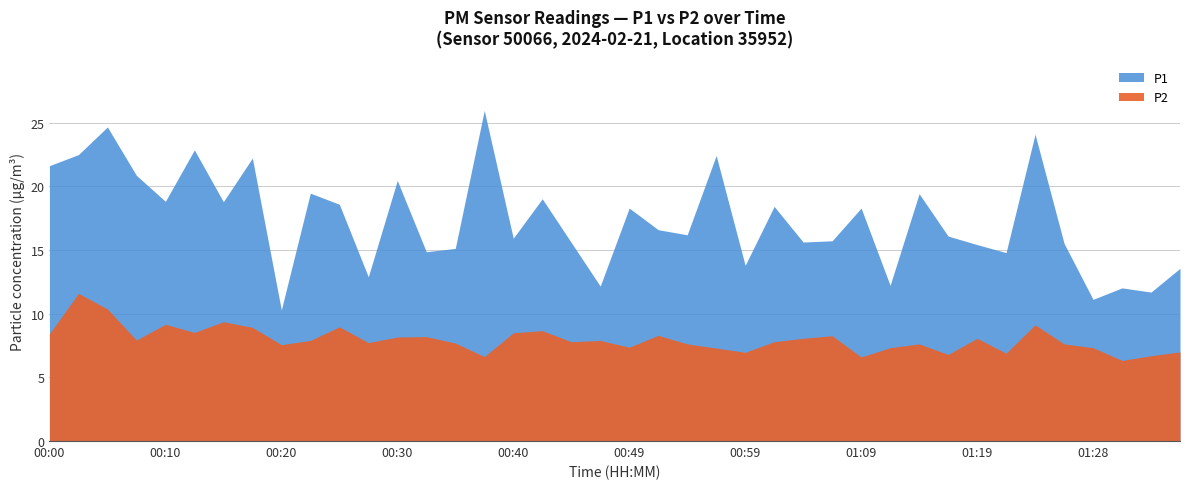

Which series changed the most between 05:30 and 08:00?

P1